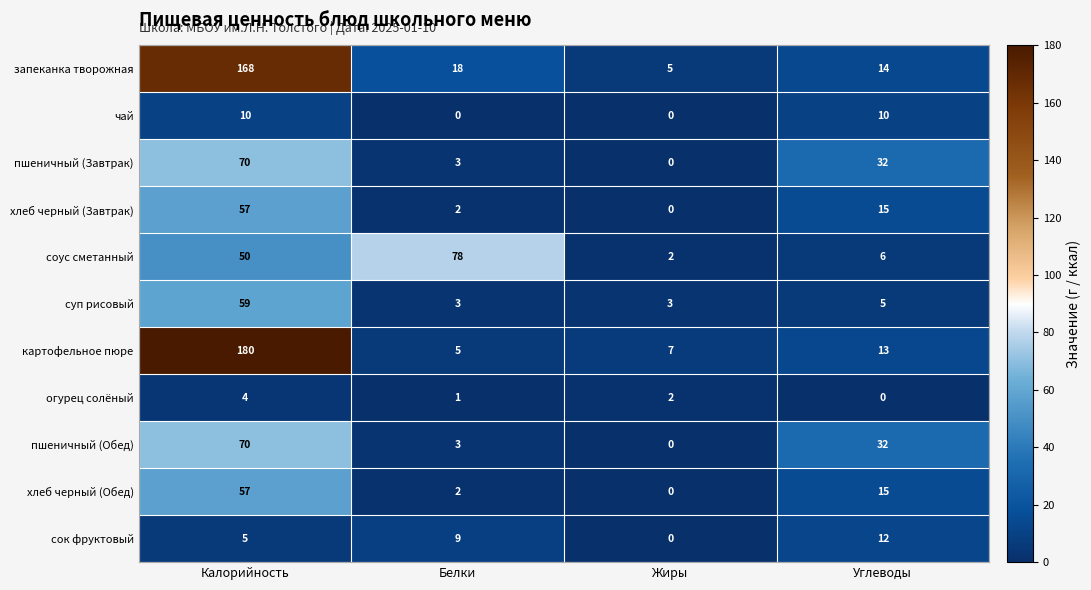

Count the number of data series in this chart.

11